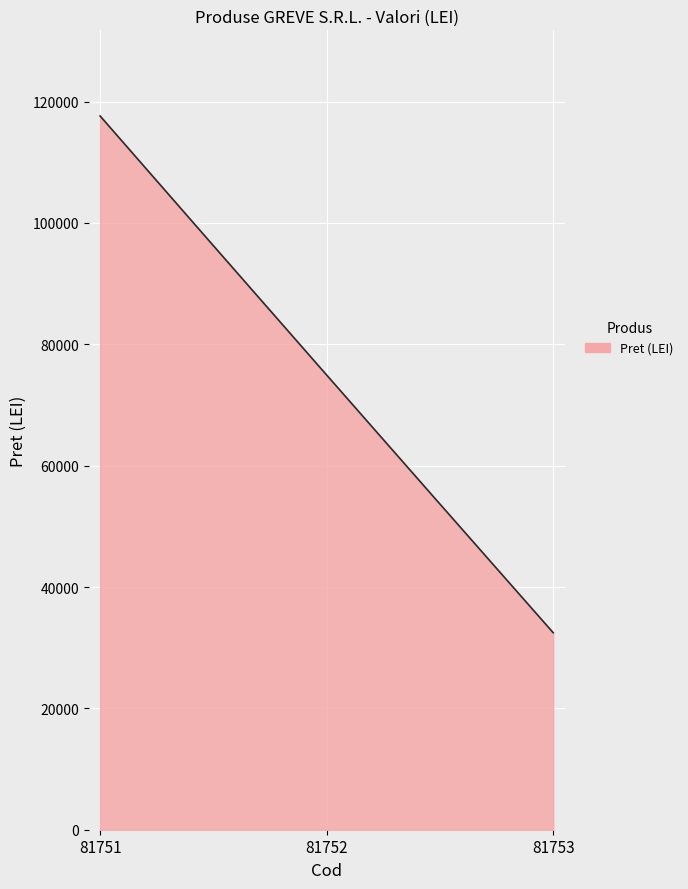

What is the smallest value displayed?

32470.0